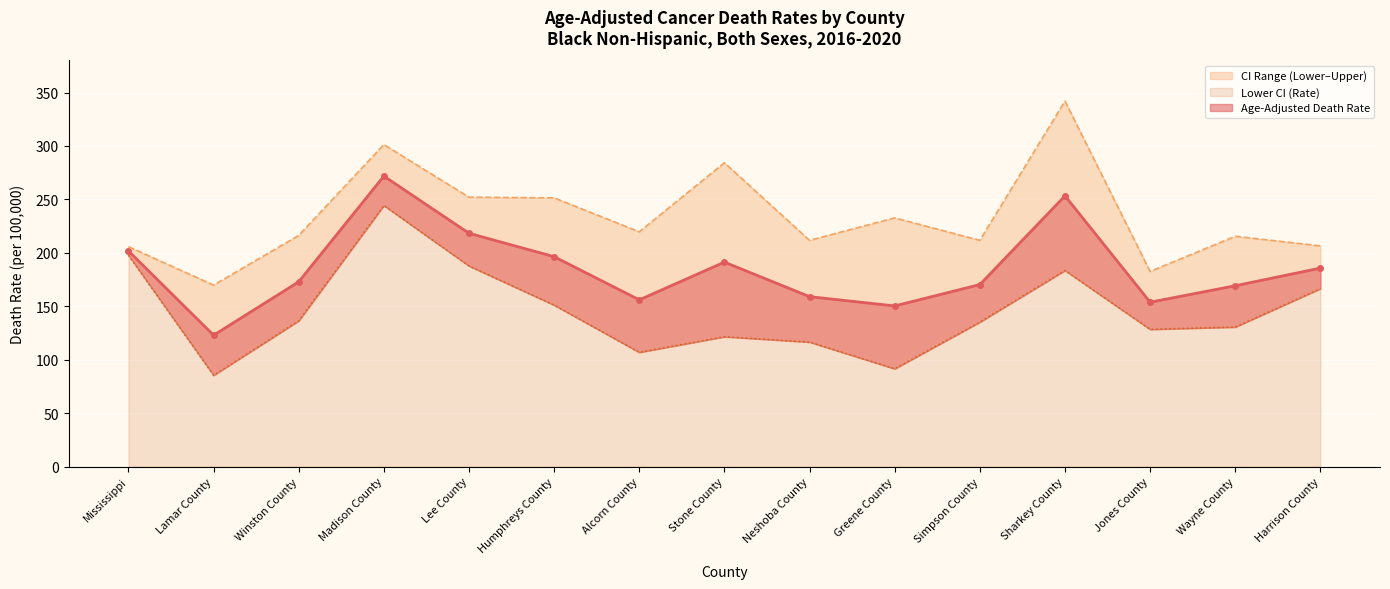

What is the average value of the Lower CI (Rate) series?

145.6